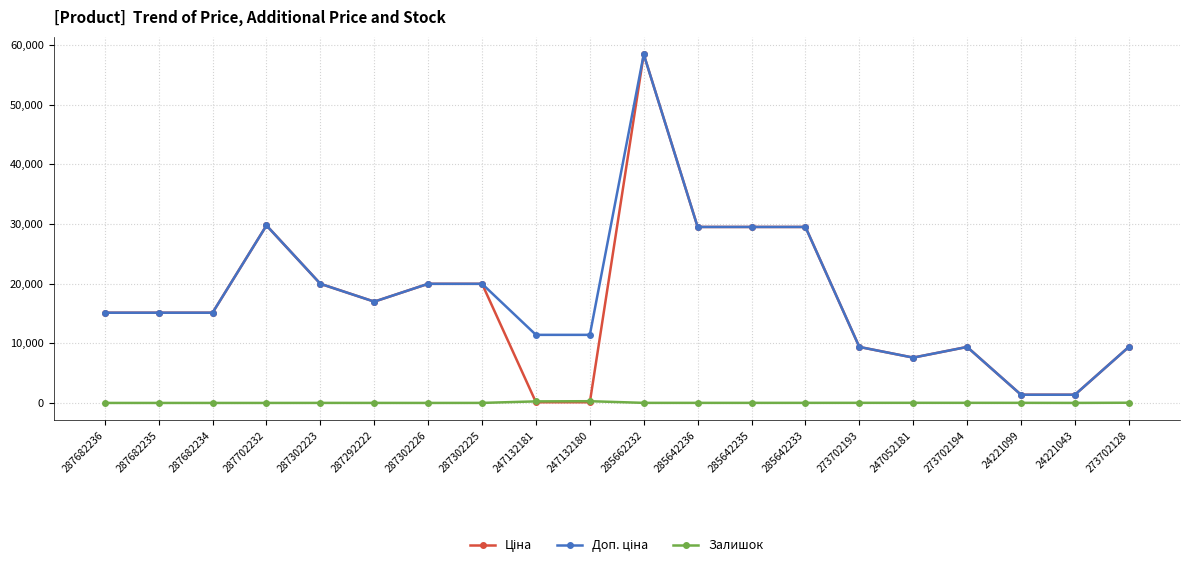

What is the sum of all Залишок values?

721.0